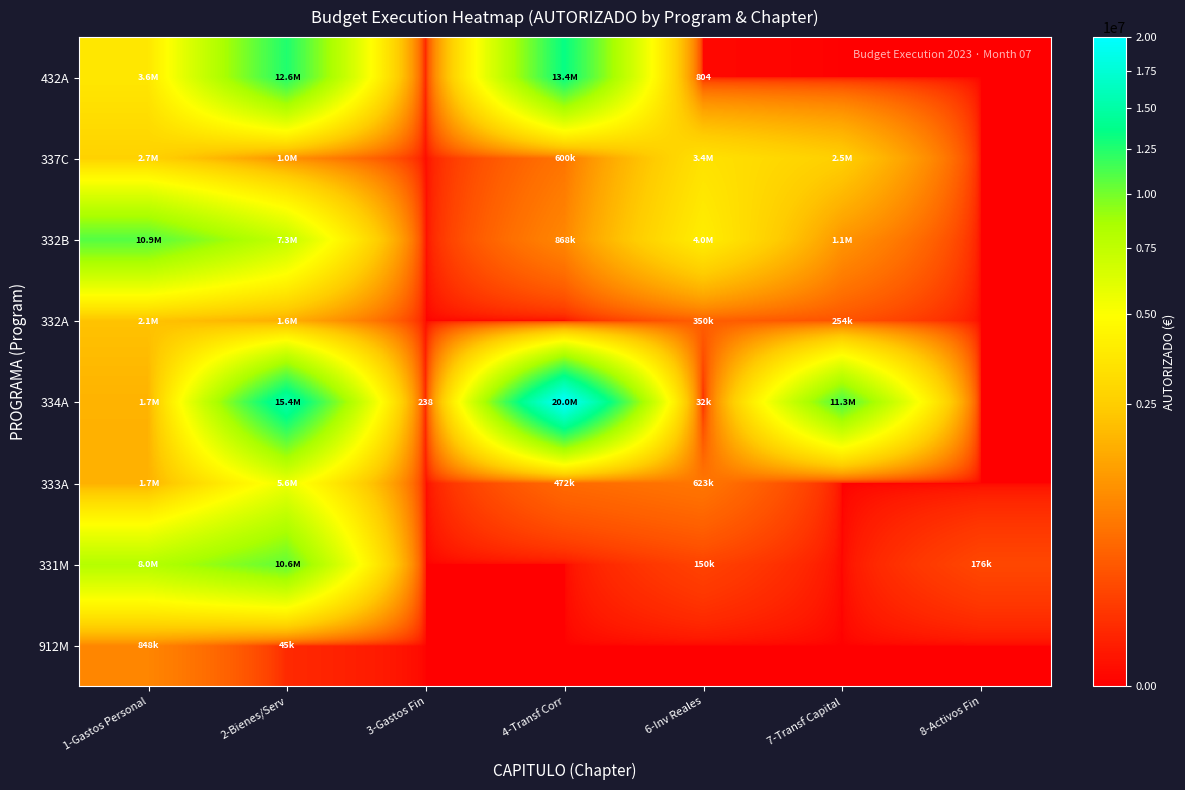

How many positive values does the 332A series have?

4